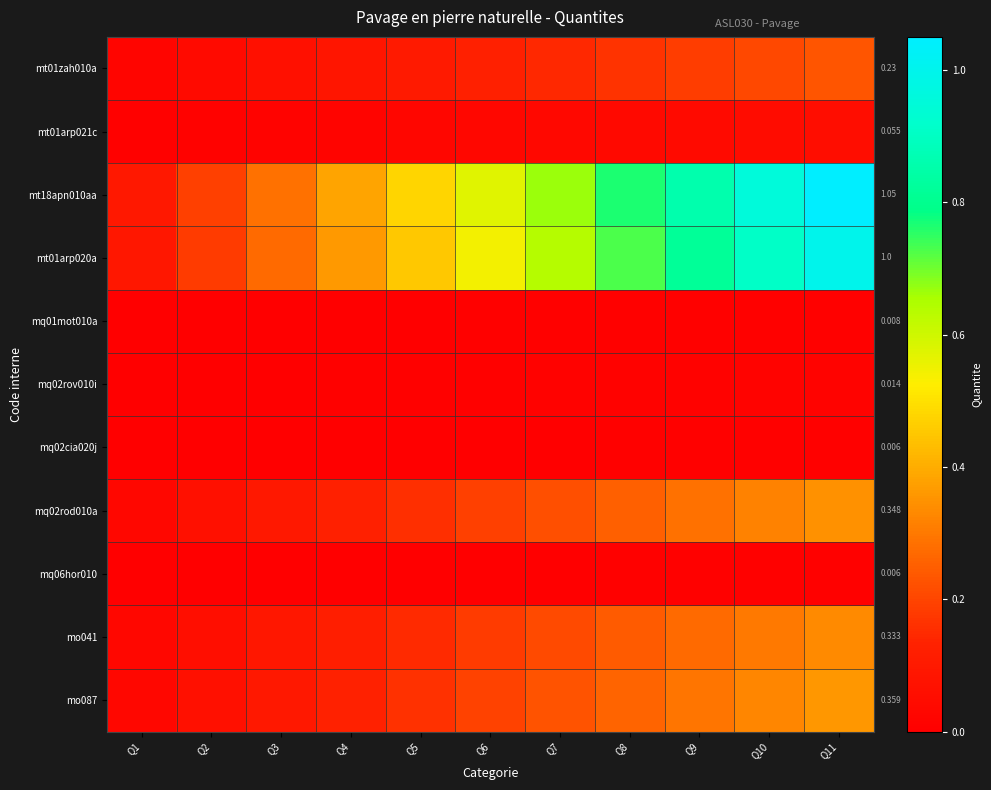

Is it true that mq01mot010a equals 0.0 at Q6?

False